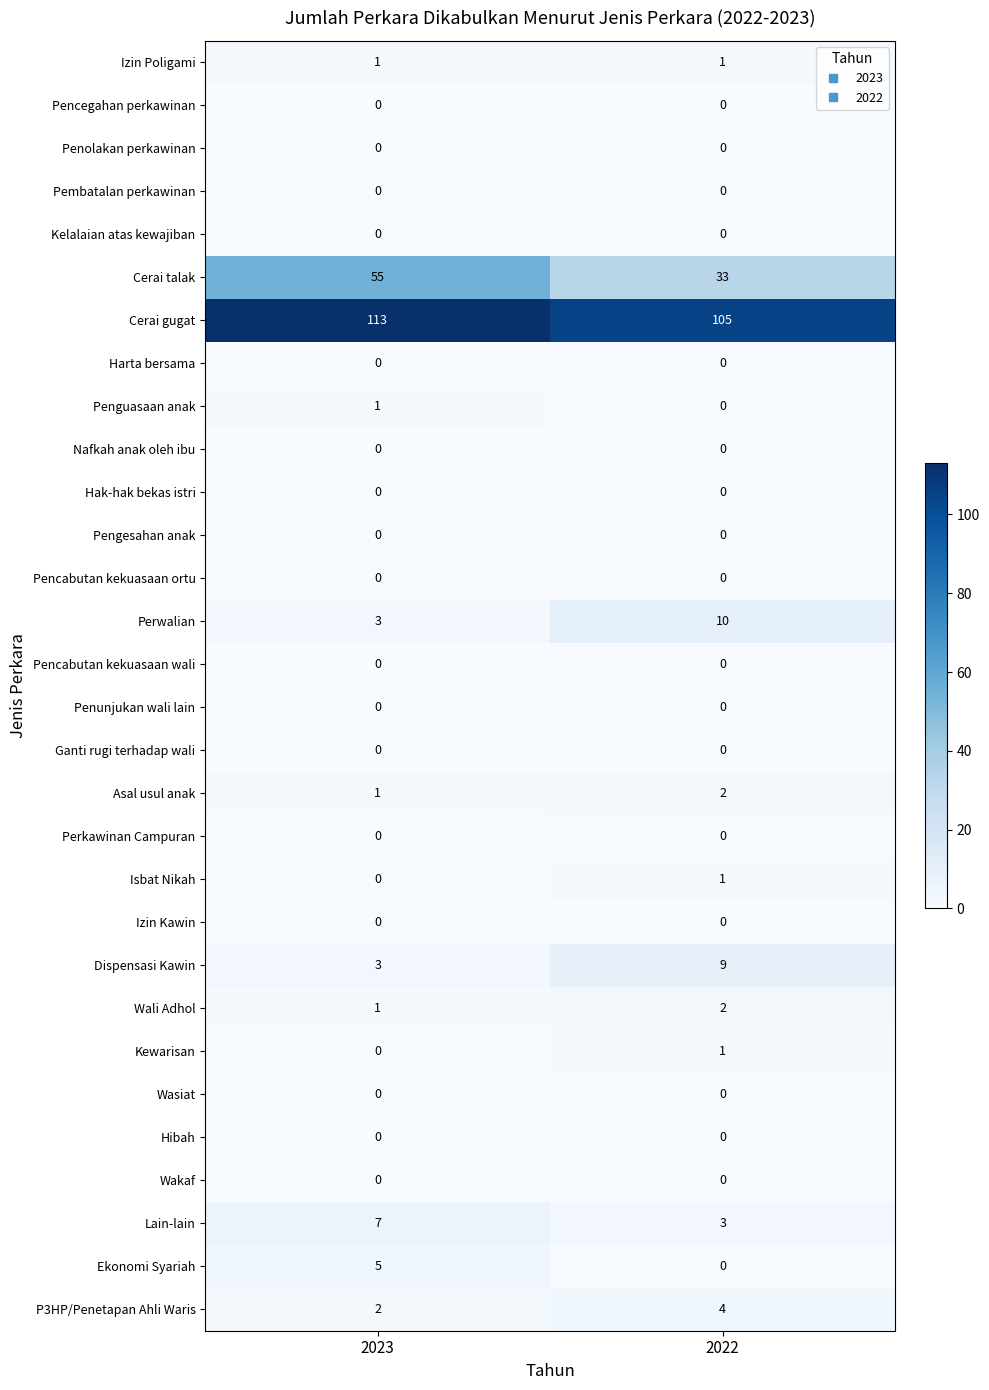

What is the spread (max minus min) of values at 2023?

113